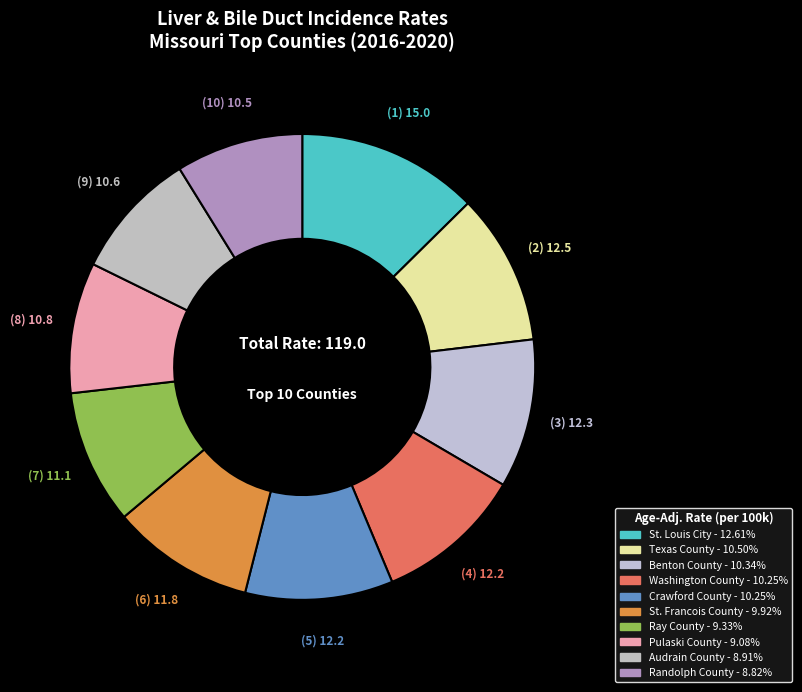

How many slices are in this pie chart?

10